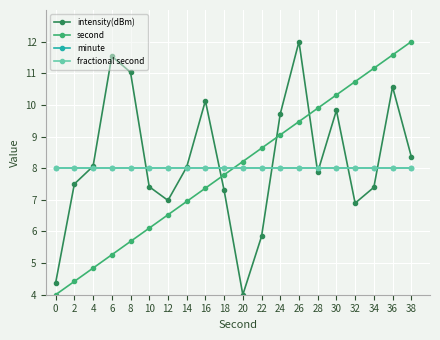

Reading left to right, transcribe all the data shown in this chart.

intensity(dBm): 0=4.4	2=7.5	4=8.1	6=11.5	8=11.0	10=7.4	12=7.0	14=8.0	16=10.1	18=7.3	20=4.0	22=5.8	24=9.7	26=12.0	28=7.9	30=9.8	32=6.9	34=7.4	36=10.6	38=8.4
second: 0=4.0	2=4.4	4=4.8	6=5.3	8=5.7	10=6.1	12=6.5	14=6.9	16=7.4	18=7.8	20=8.2	22=8.6	24=9.1	26=9.5	28=9.9	30=10.3	32=10.7	34=11.2	36=11.6	38=12.0
minute: 0=8.0	2=8.0	4=8.0	6=8.0	8=8.0	10=8.0	12=8.0	14=8.0	16=8.0	18=8.0	20=8.0	22=8.0	24=8.0	26=8.0	28=8.0	30=8.0	32=8.0	34=8.0	36=8.0	38=8.0
fractional second: 0=8.0	2=8.0	4=8.0	6=8.0	8=8.0	10=8.0	12=8.0	14=8.0	16=8.0	18=8.0	20=8.0	22=8.0	24=8.0	26=8.0	28=8.0	30=8.0	32=8.0	34=8.0	36=8.0	38=8.0